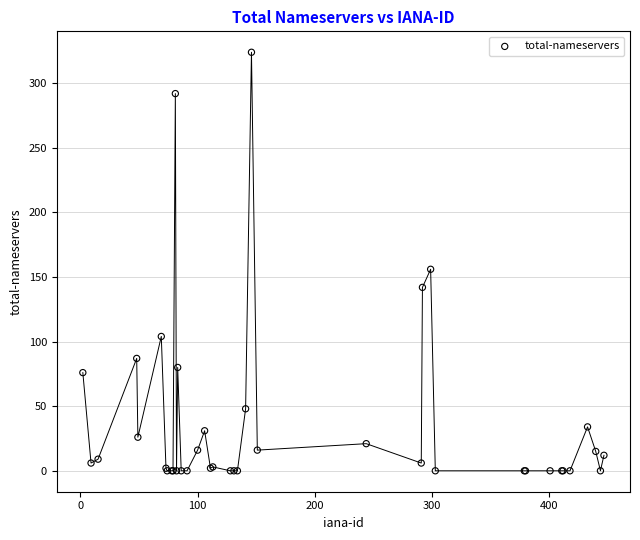

What Y value in the scatter plot is closest to 162?

156